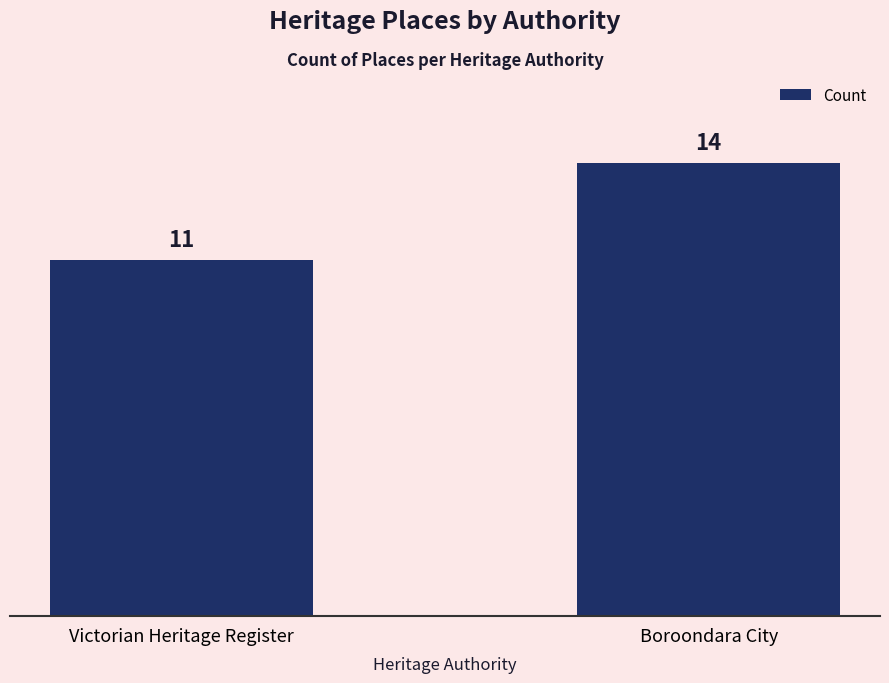

What is the value of the 1st bar from the left?

11